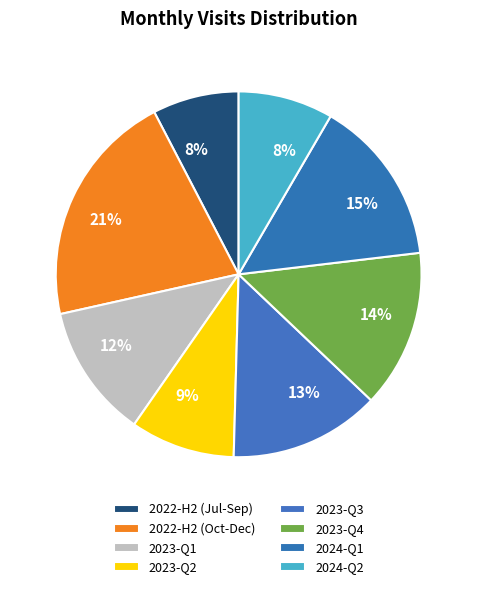

Count the number of slices in the pie.

8